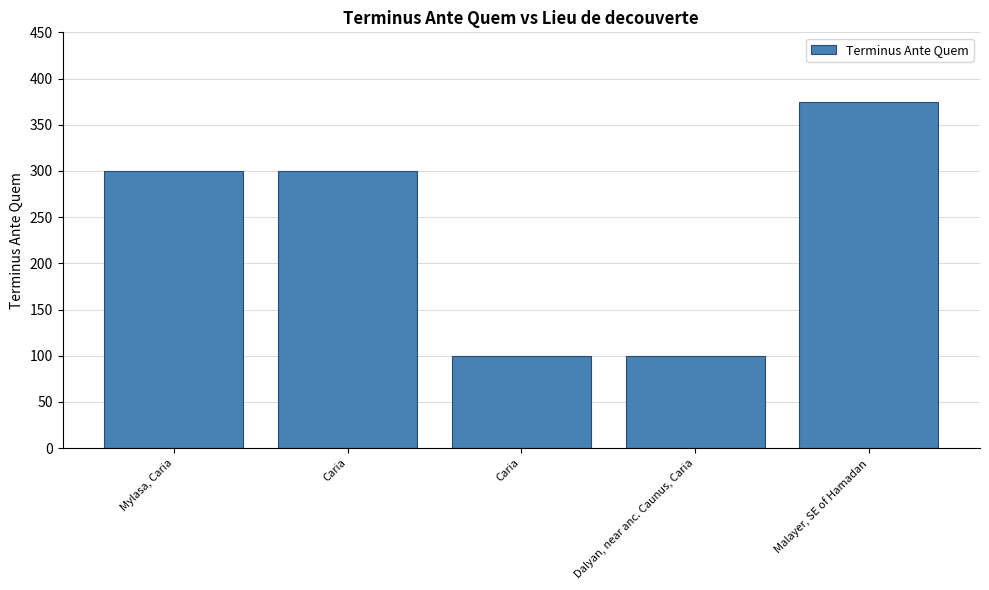

How many bars are there in total?

5